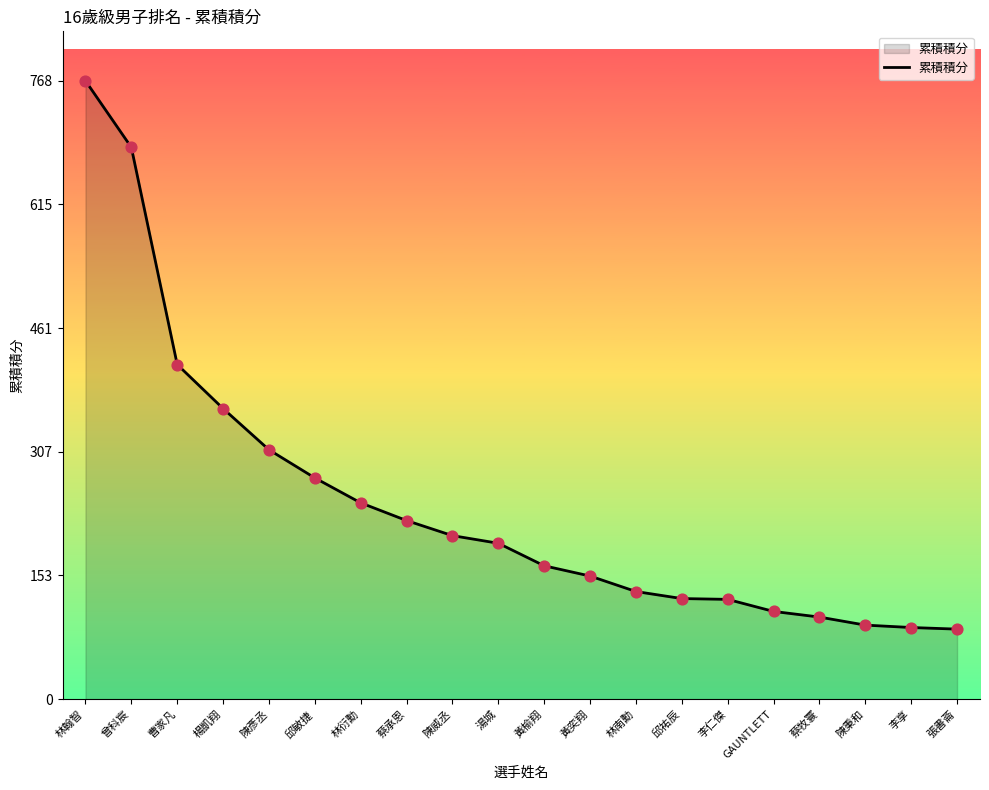

Between 曹家凡 and 蔡牧寰, which is larger?

曹家凡